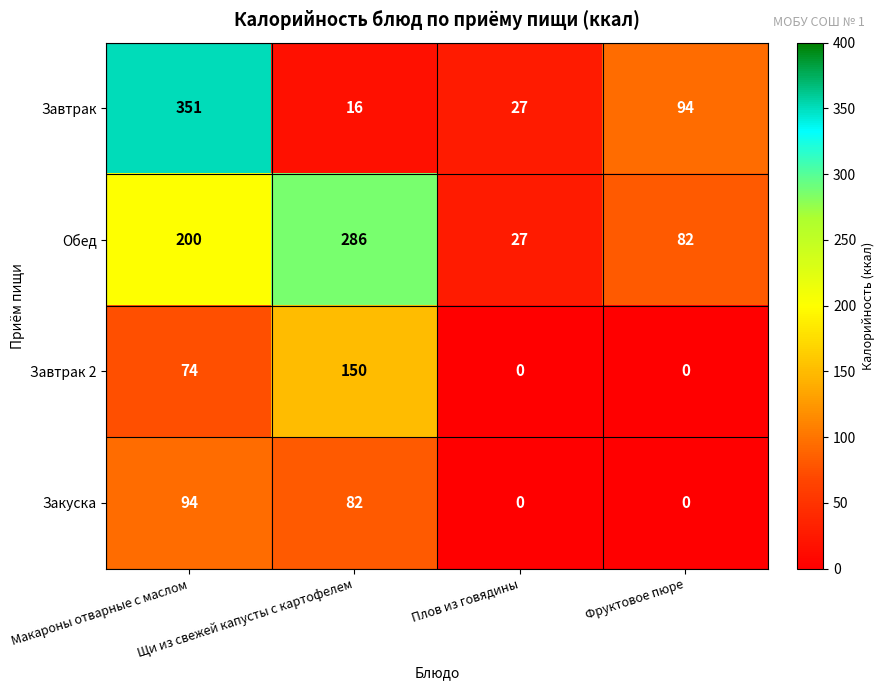

What is the highest value of the Завтрак series?

351